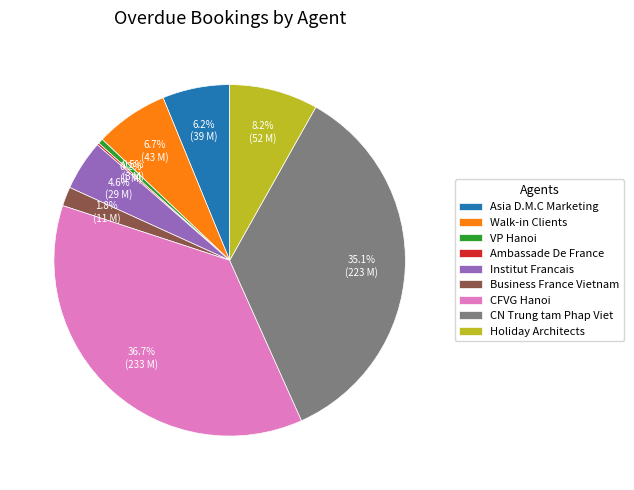

What is the largest slice in the pie chart?

CFVG Hanoi